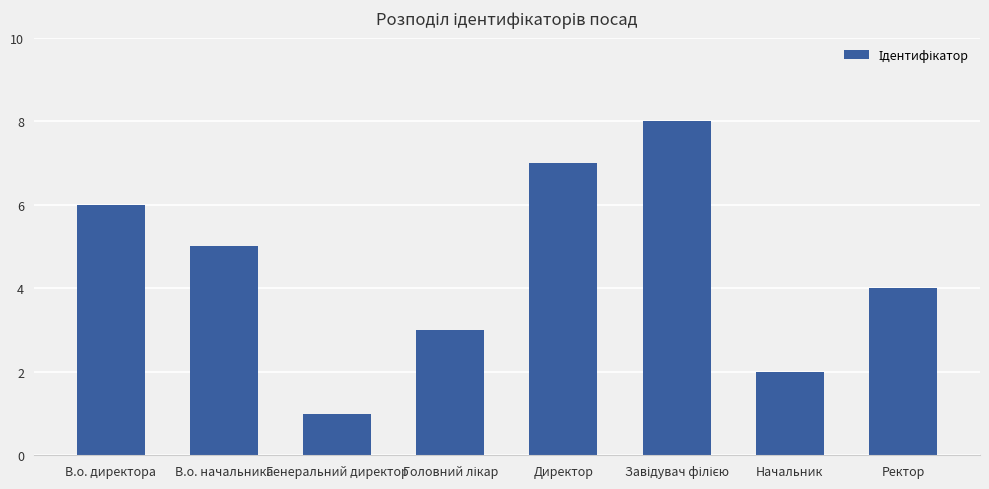

Does the chart contain any negative values?

No